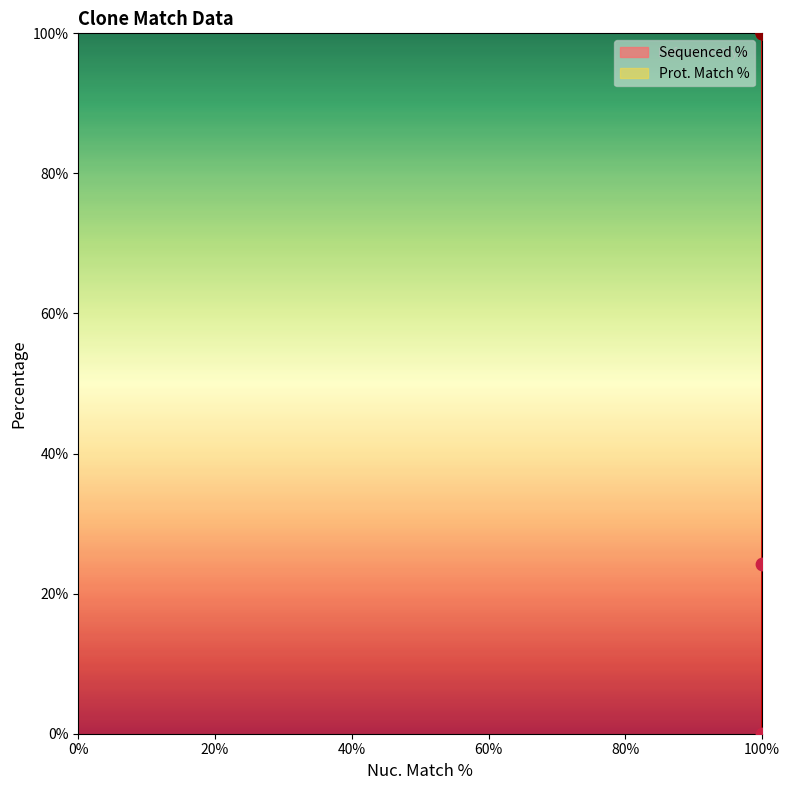

What is the change in value from ccsbBroadEn_02816 to TRCN0000476467?

-75.7